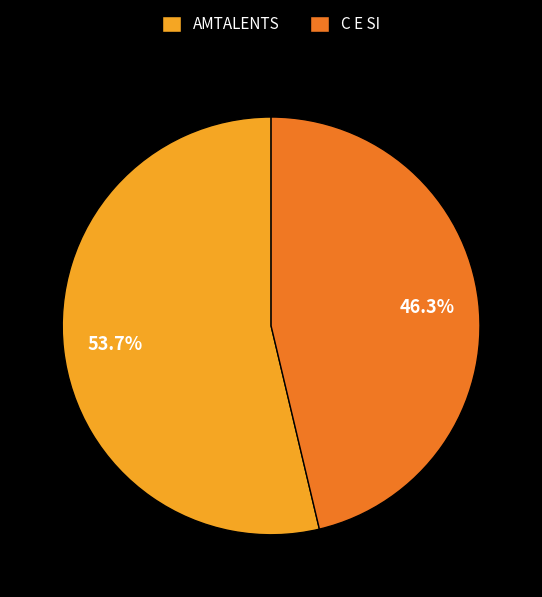

The AMTALENTS slice represents 54% of the pie. True or false?

True